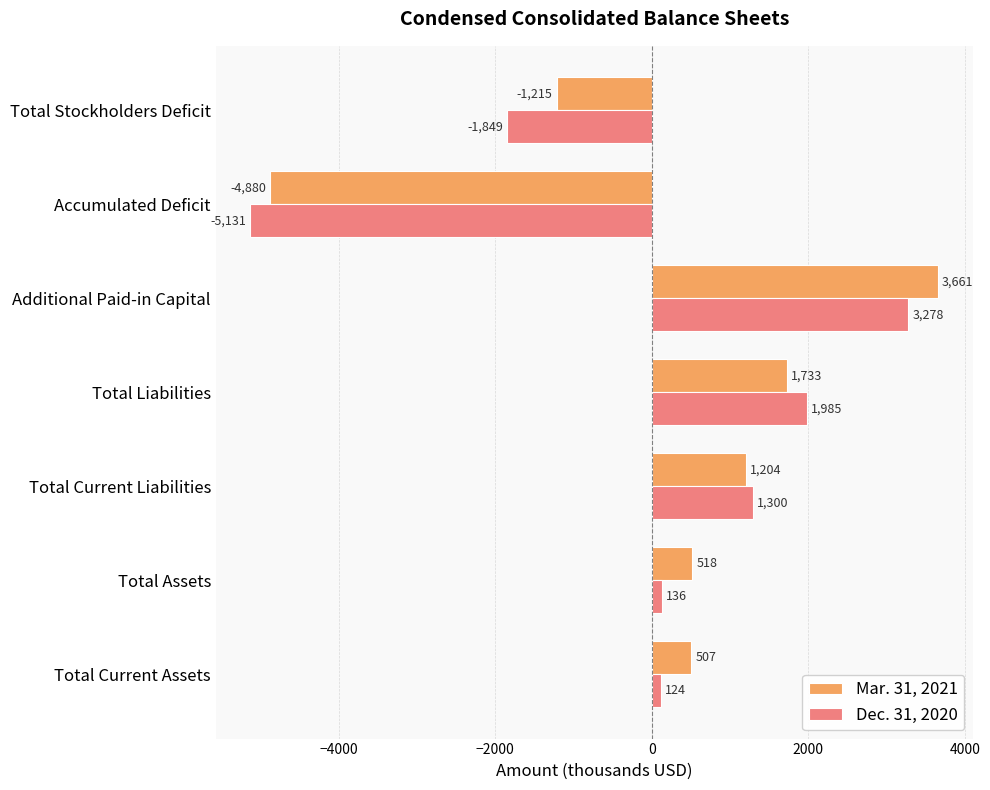

Is it true that Mar. 31, 2021 equals 518 at Total Assets?

True